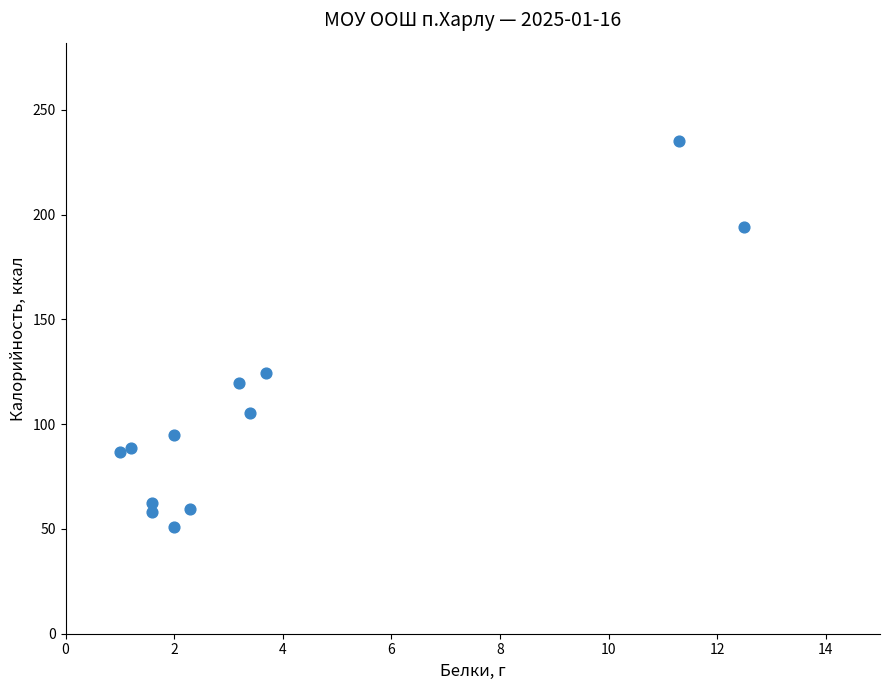

What is the range of X values (max minus min)?

11.5